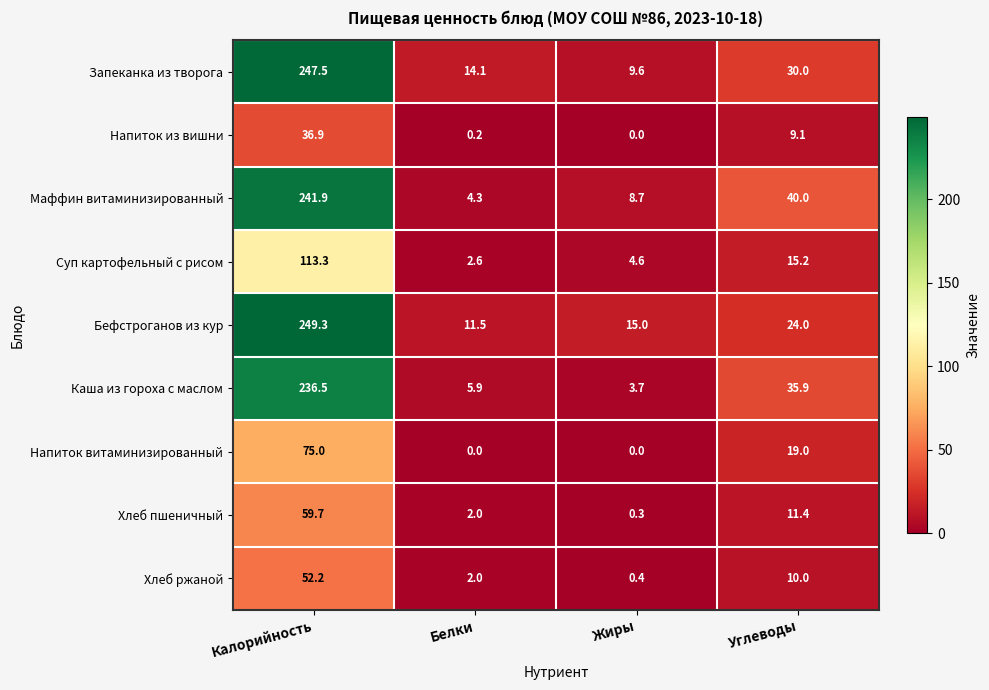

Rank the series by their maximum value, from lowest to highest.

Напиток из вишни, Хлеб ржаной, Хлеб пшеничный, Напиток витаминизированный, Суп картофельный с рисом, Каша из гороха с маслом, Маффин витаминизированный, Запеканка из творога, Бефстроганов из кур